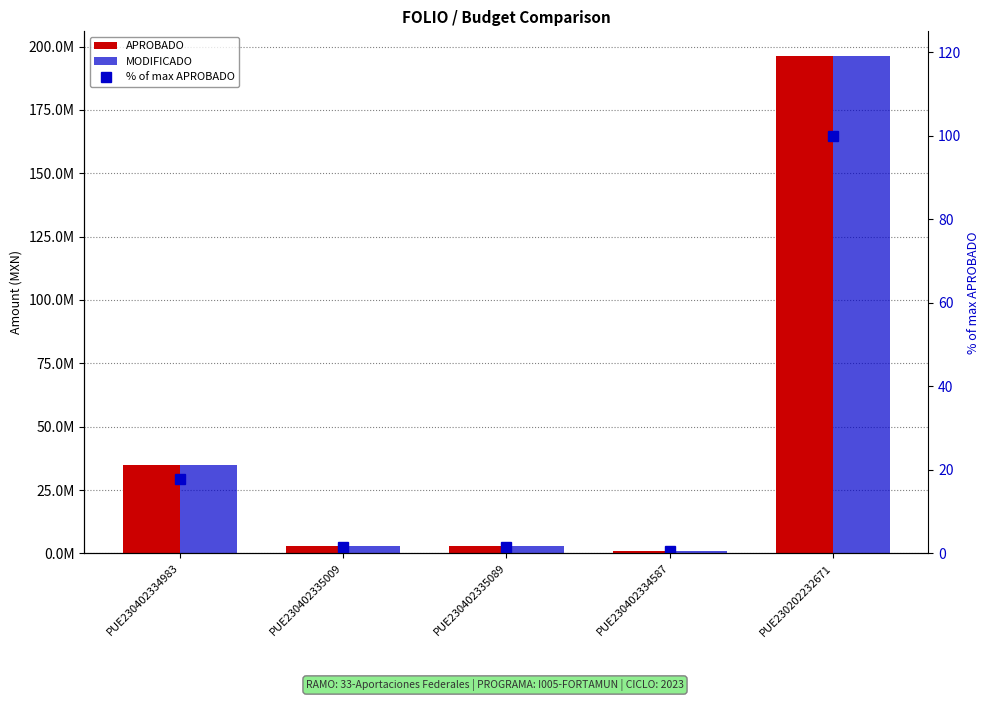

Which series has the largest range (max minus min)?

APROBADO